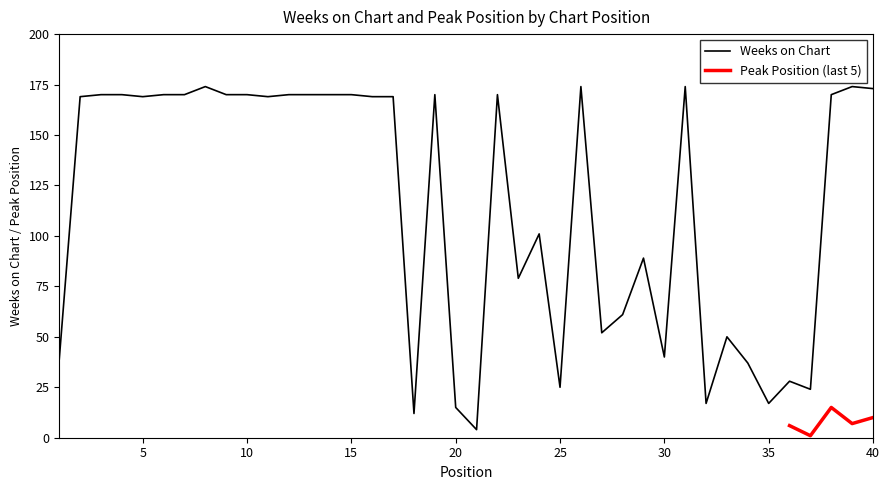

What is the smallest value displayed?

4